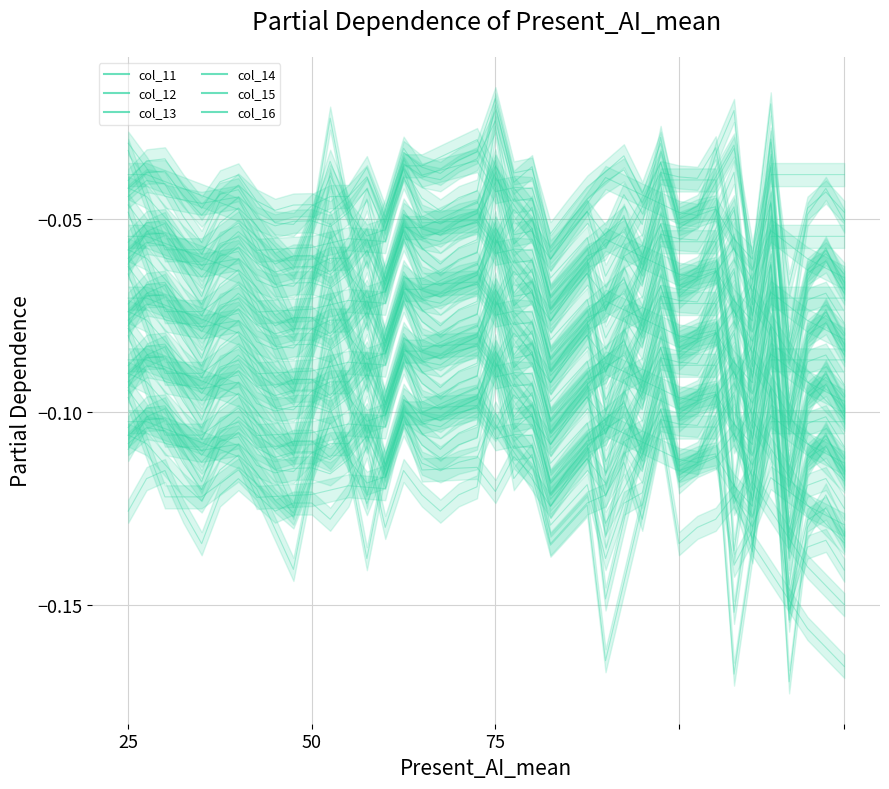

What is the smallest value displayed?

-0.2